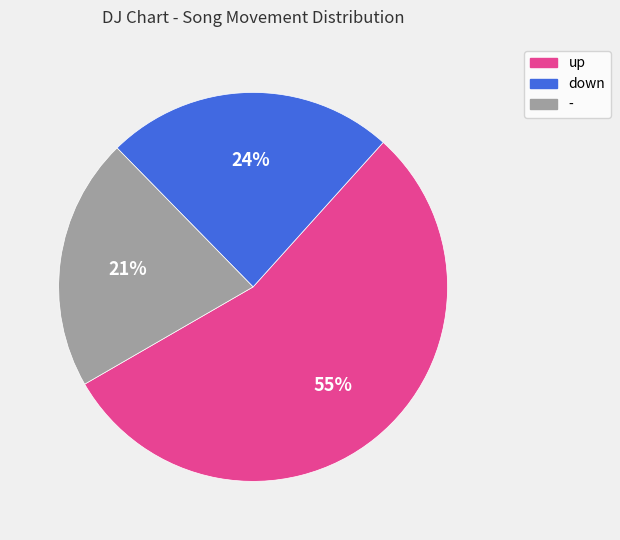

Is up the majority of the pie?

Yes